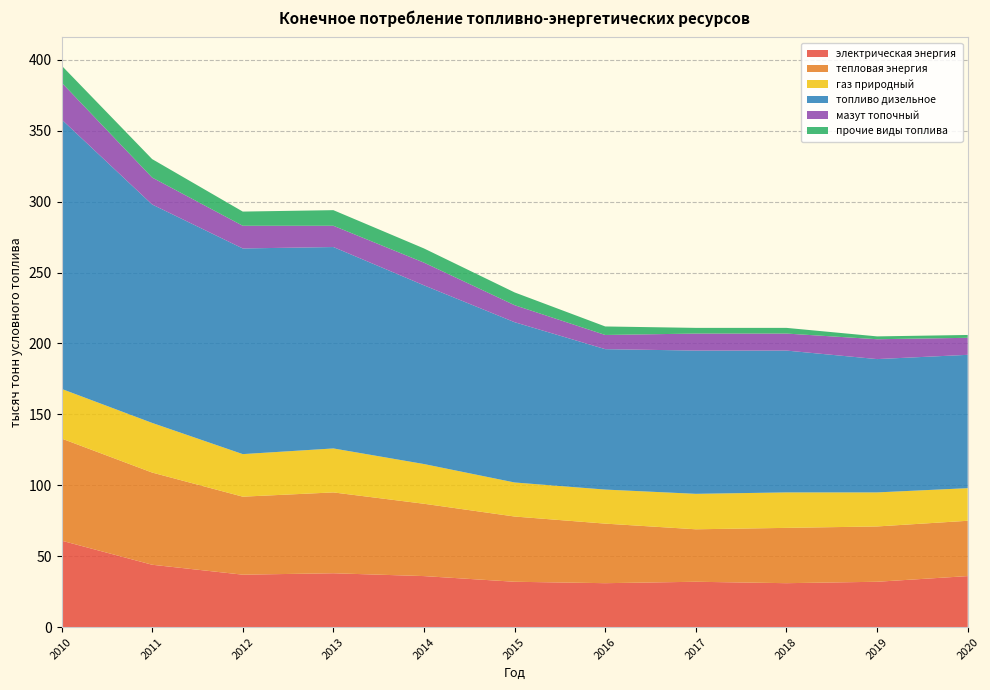

Reading right to left, extract all data points from this chart.

электрическая энергия: 36	32	31	32	31	32	36	38	37	44	61
тепловая энергия: 39	39	39	37	42	46	51	57	55	65	72
газ природный: 23	24	25	25	24	24	28	31	30	35	35
топливо дизельное: 94	94	100	101	99	113	126	142	145	154	190
мазут топочный: 12	14	12	12	10	12	16	15	16	19	26
прочие виды топлива: 2	2	4	4	6	9	10	11	10	13	12